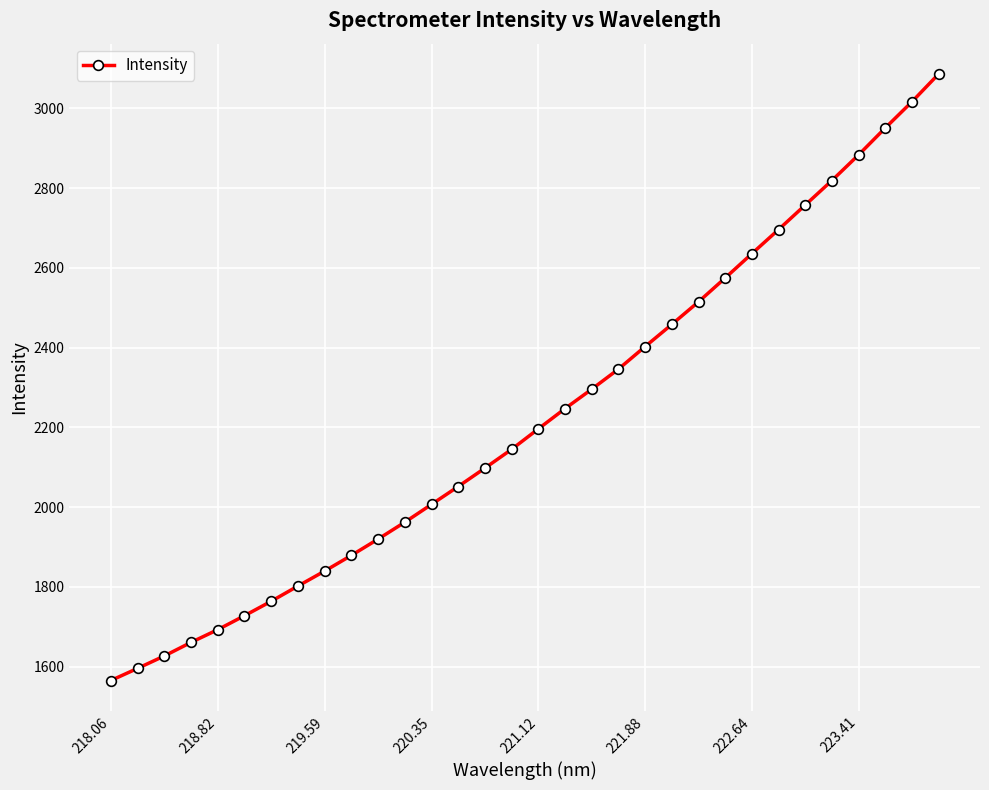

True or false: the data has more than 1 interior local peaks.

False